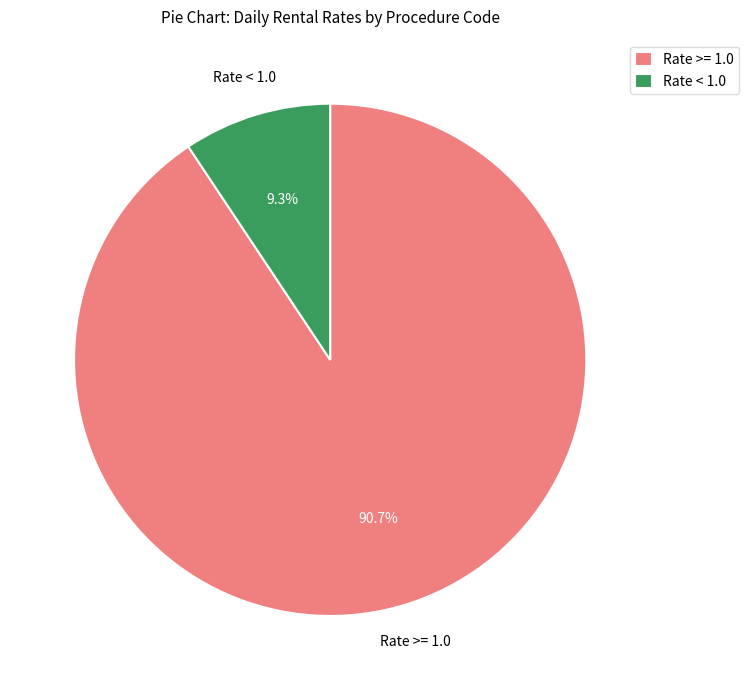

Is there a majority slice in this chart?

Yes